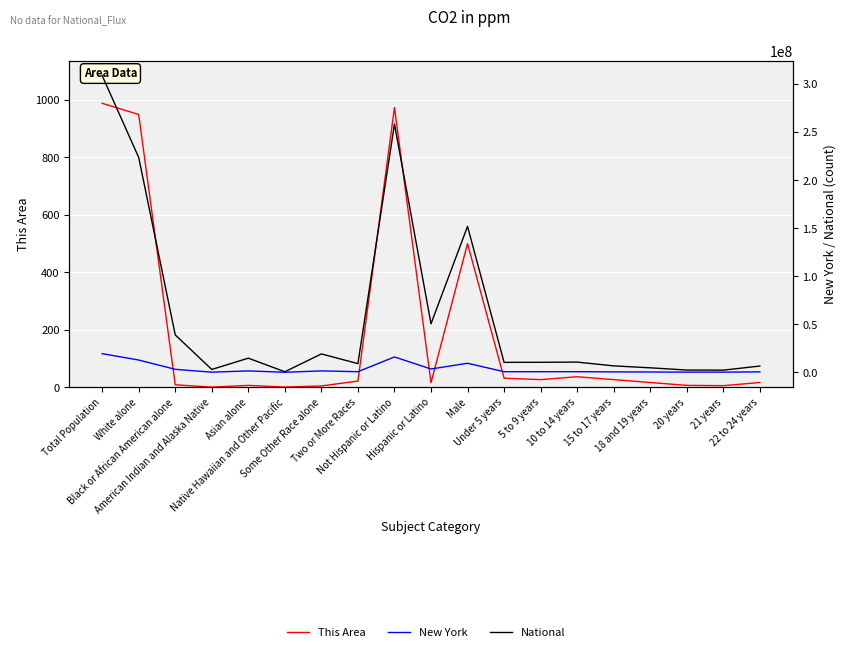

The value of New York at Native Hawaiian and Other Pacific is 2984. True or false?

False